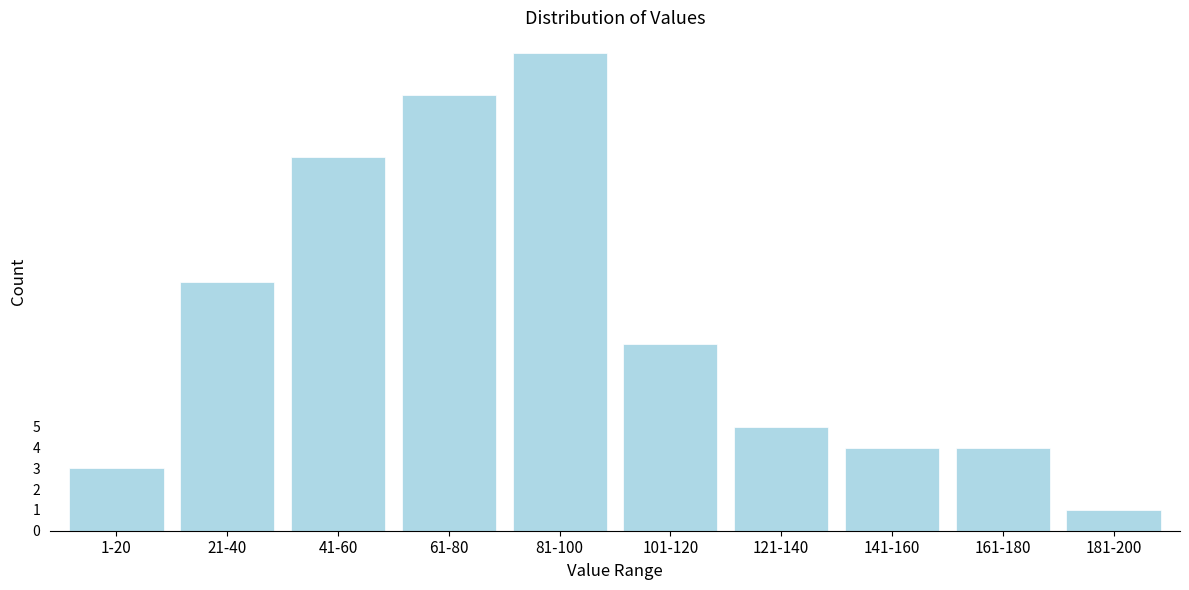

Reading left to right, list all the values displayed in this chart.

3	12	18	21	23	9	5	4	4	1